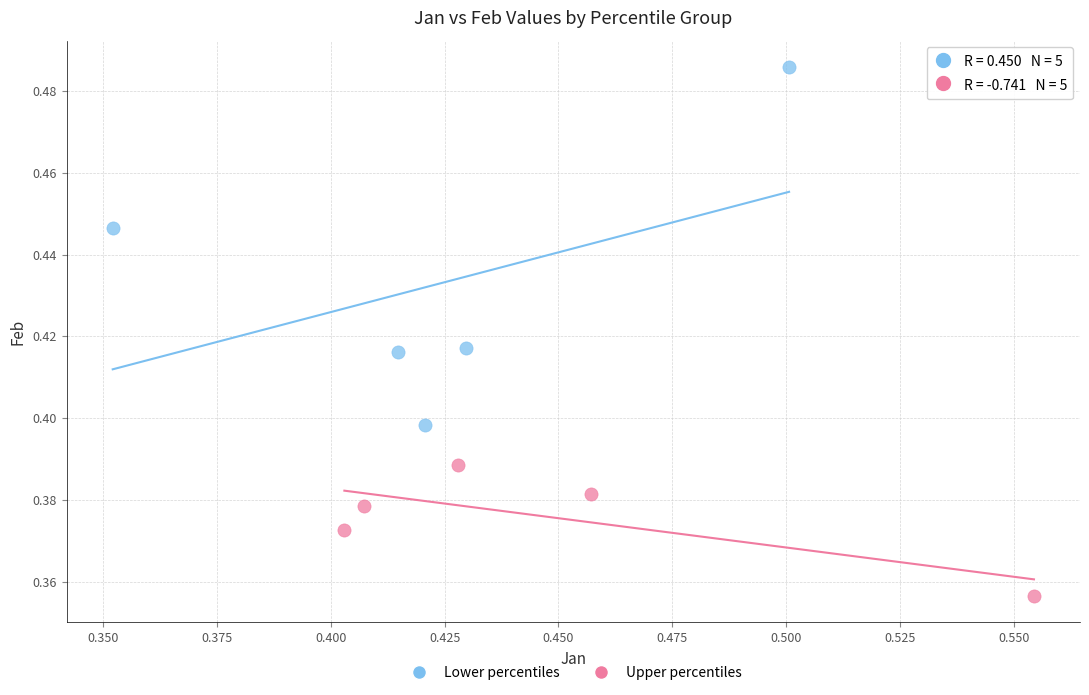

Which series reaches the minimum Y coordinate?

Upper percentiles